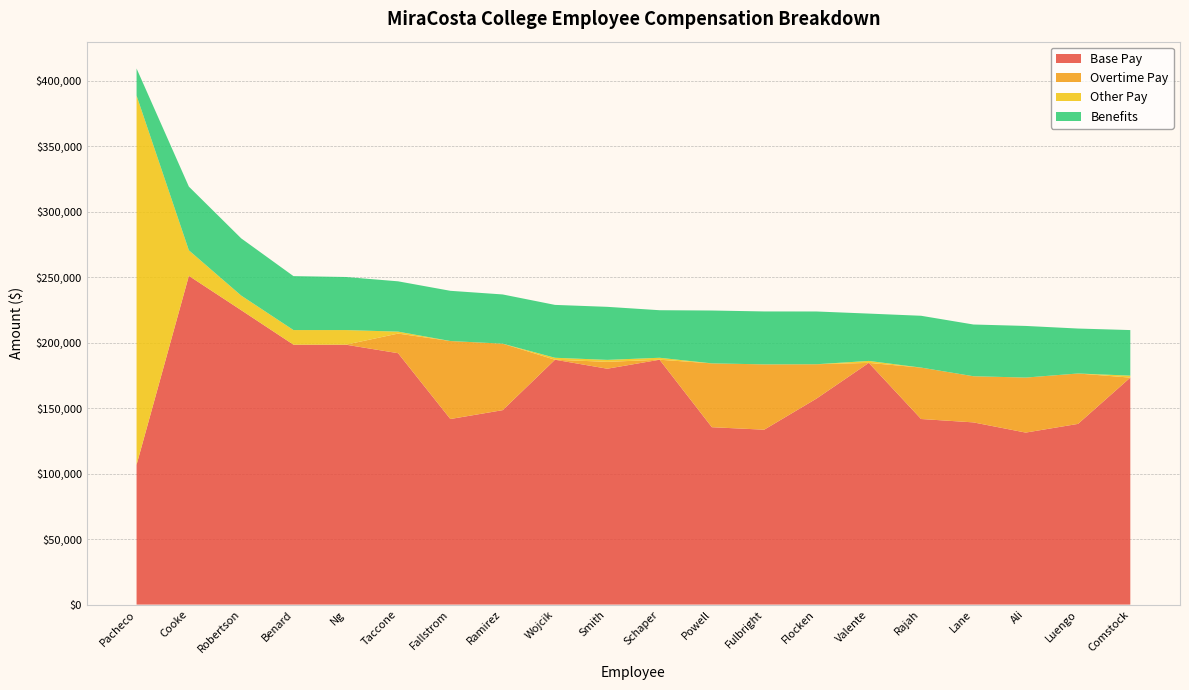

Reading left to right, list all the values displayed in this chart.

Base Pay: 106737.8	251024.5	224819.6	198460.0	198460.0	191963.0	141695.9	148471.3	186969.0	180106.0	186969.0	135440.5	133549.0	157291.1	184561.5	141708.0	139129.5	131338.5	137975.5	173321.9
Overtime Pay: 0.0	0.0	0.0	0.0	0.0	14968.5	59556.9	50757.9	0.0	5248.0	0.0	48752.5	49874.7	26239.5	0.0	39266.0	35242.5	42017.1	38493.5	0.0
Other Pay: 281919.4	19500.0	11160.0	11160.0	11160.0	1500.0	0.0	0.0	1500.0	1500.0	1500.0	0.0	0.0	0.0	1500.0	0.0	0.0	0.0	0.0	1500.0
Benefits: 20706.1	48643.9	43688.7	41188.7	40528.2	38410.4	38344.2	37586.6	40372.2	40507.1	36307.3	40359.5	40416.2	40279.8	36138.6	39562.2	39495.2	39417.6	34316.4	34797.2